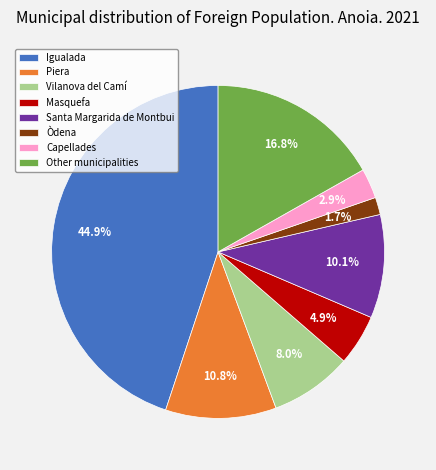

Count the number of slices in the pie.

8